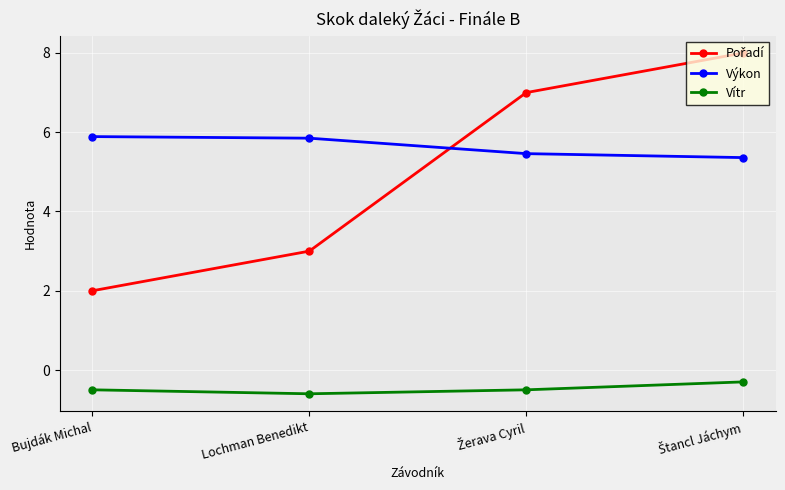

Read the Vítr value at Bujdák Michal.

-0.5